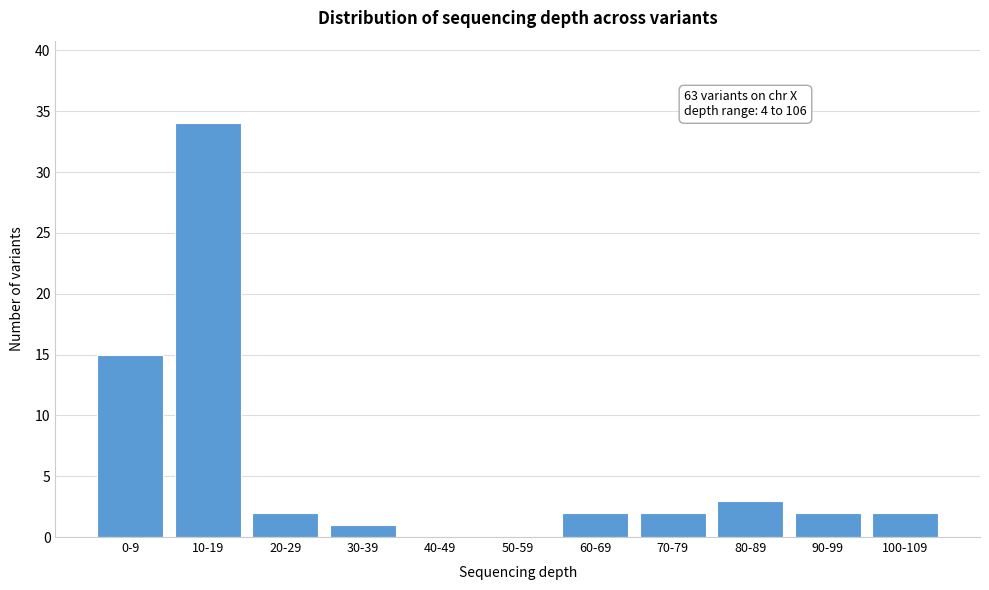

Reading left to right, transcribe all the data shown in this chart.

0-9=15	10-19=34	20-29=2	30-39=1	40-49=0	50-59=0	60-69=2	70-79=2	80-89=3	90-99=2	100-109=2